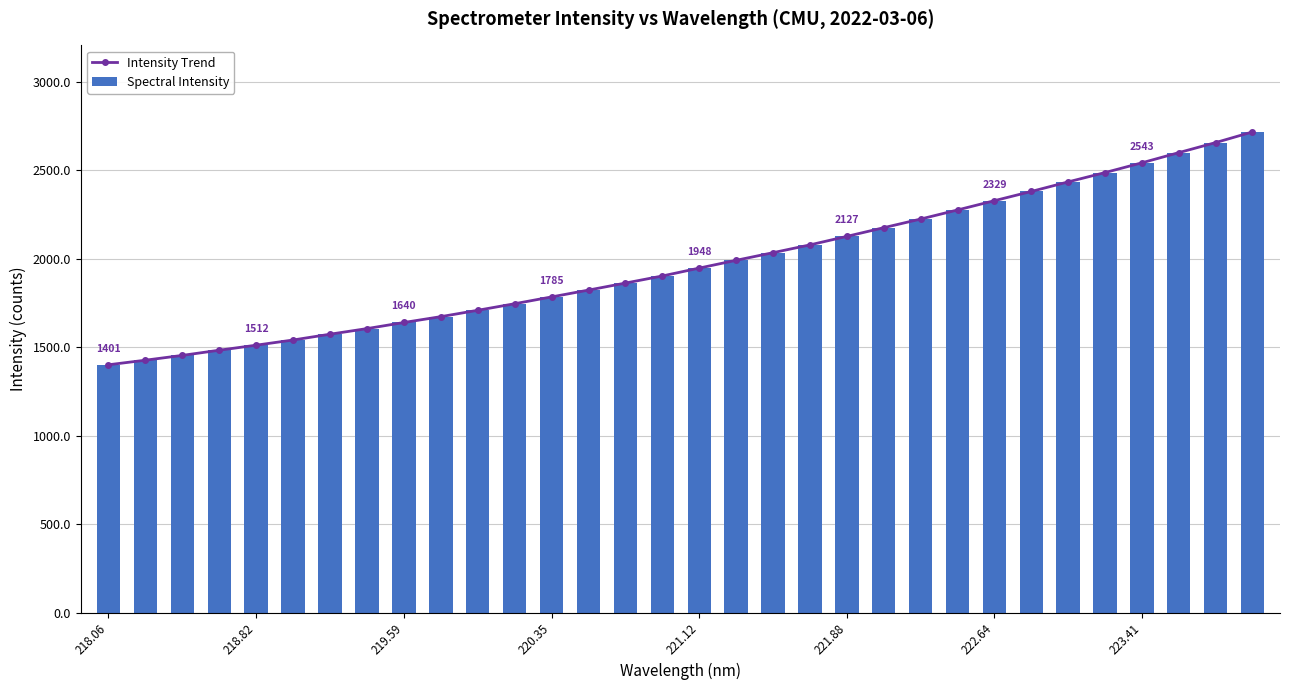

What is the sum of all Spectral Intensity values?

63151.5